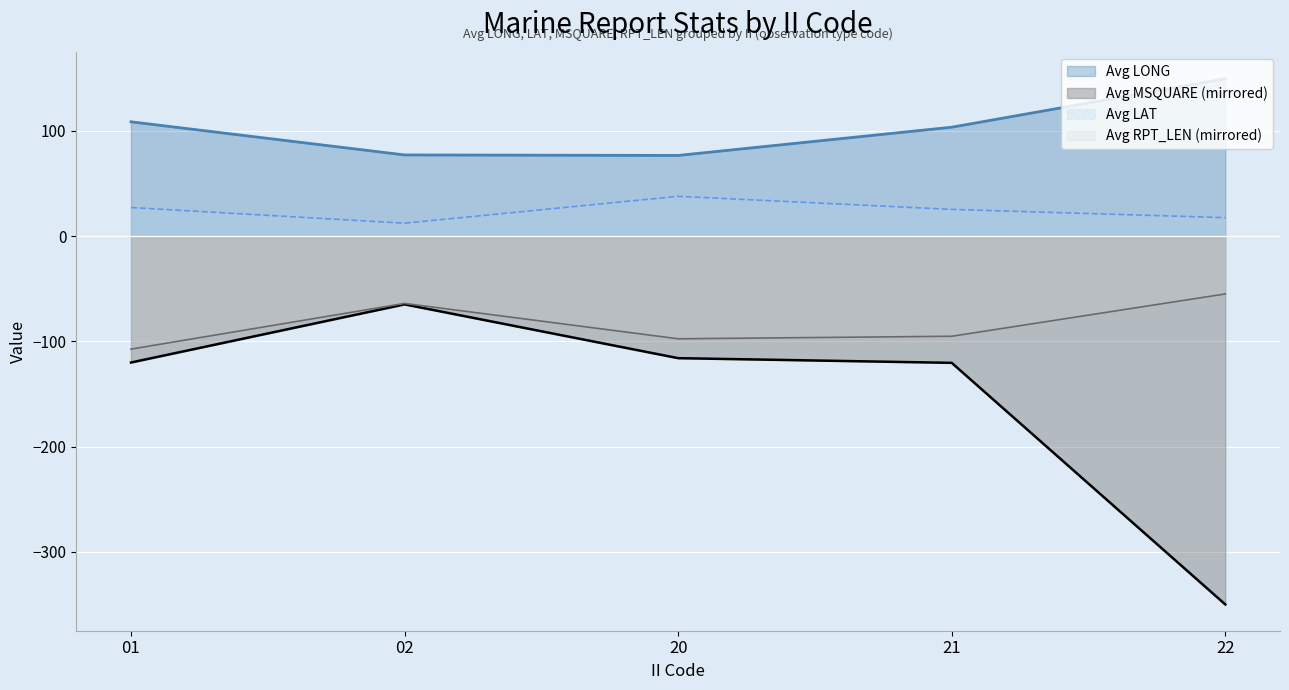

What is the average value of the Avg LONG series?

103.0